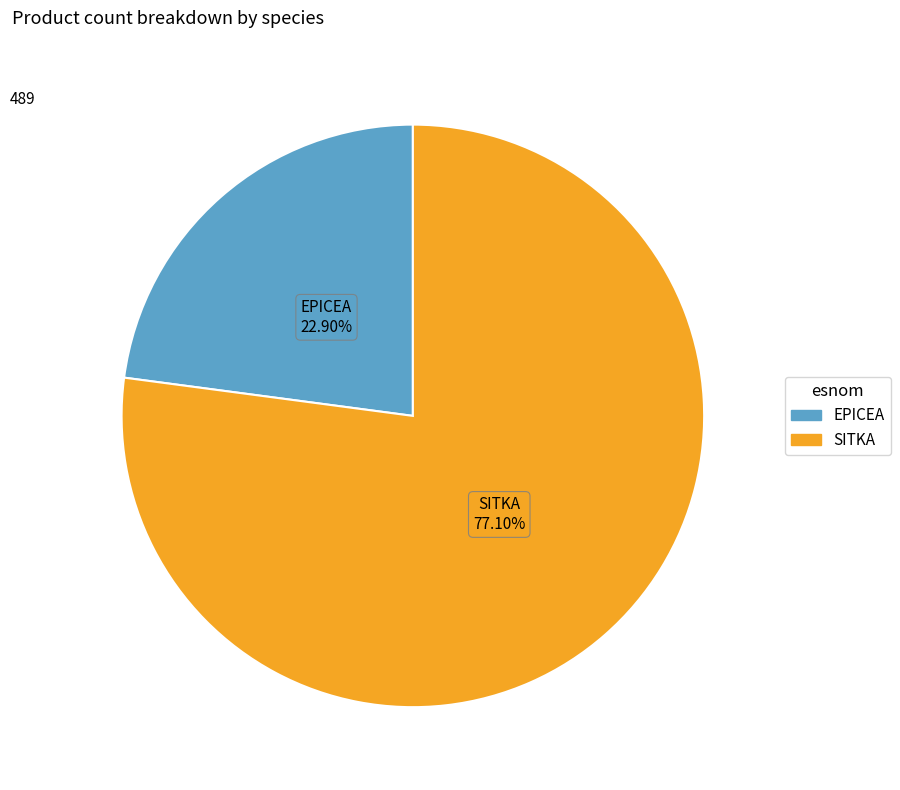

To the nearest percent, what portion does EPICEA represent?

23%